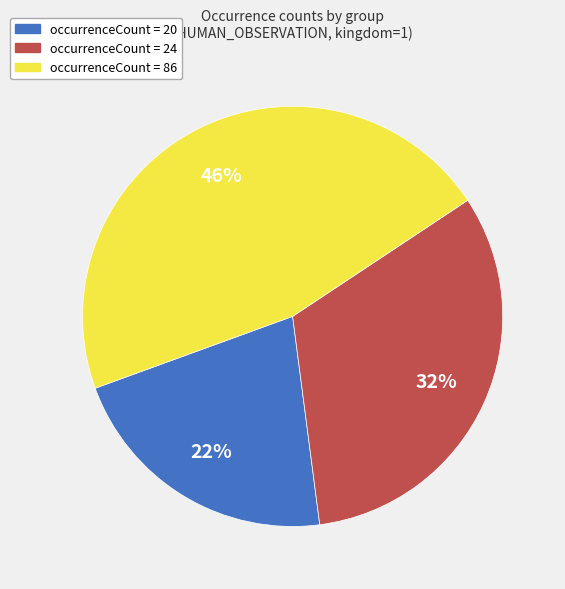

Which slice is the largest?

occurrenceCount = 86